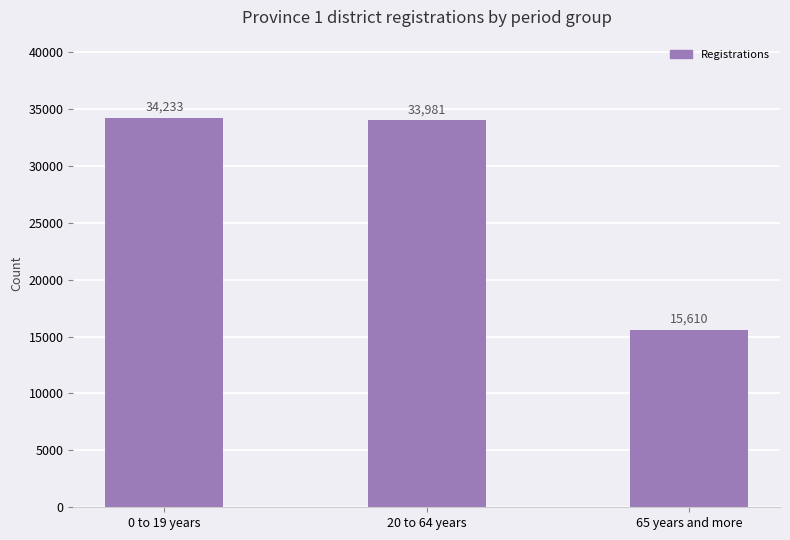

What position from the right is 20 to 64 years?

2